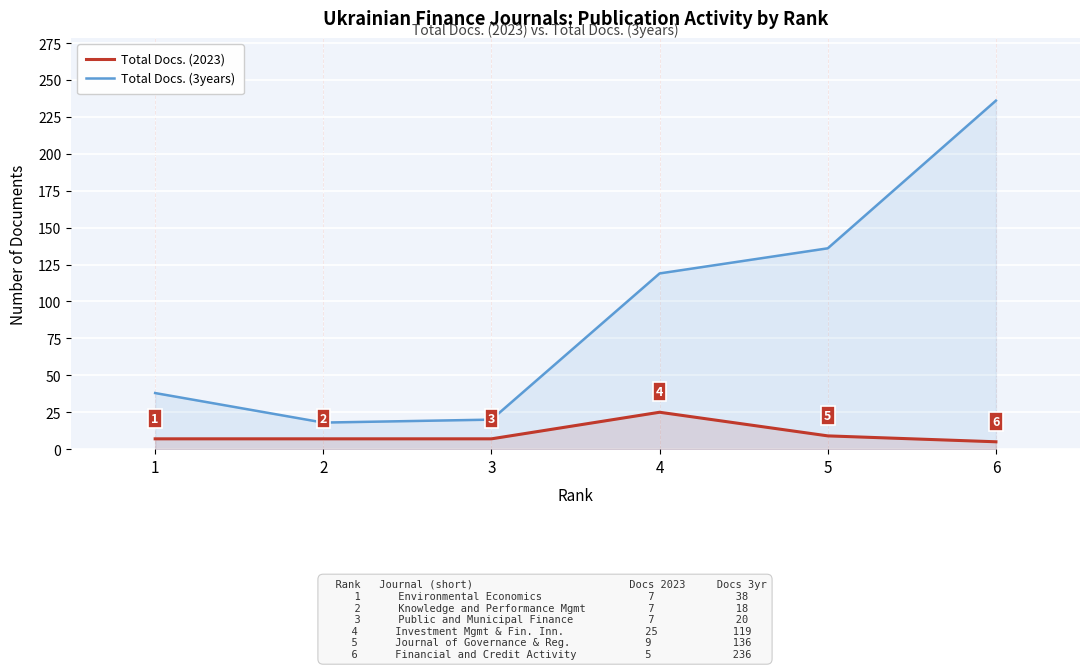

True or false: Total Docs. (2023) and Total Docs. (3years) cross at least once.

False